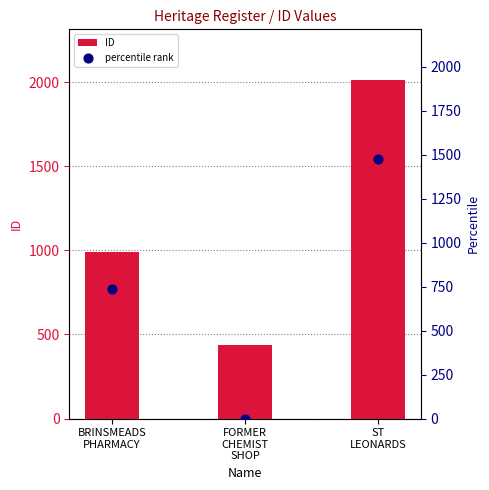

Which series has the largest Y range (max minus min)?

ID